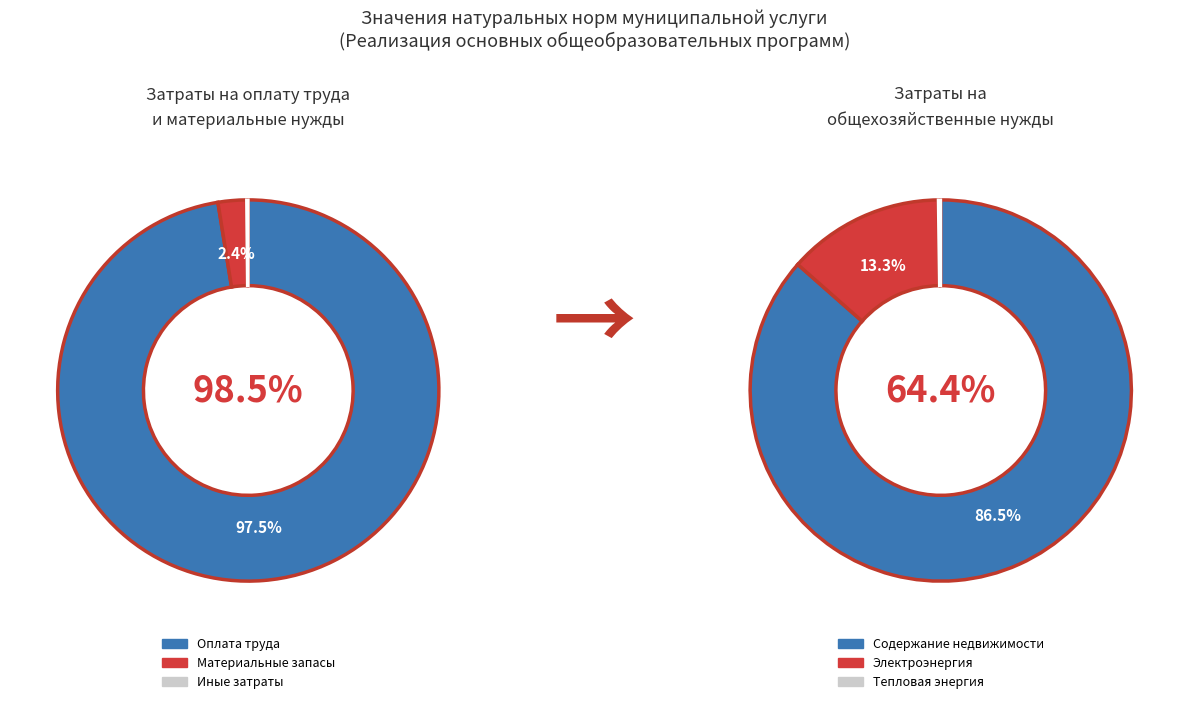

What portion of the pie excludes 2?

22.0%